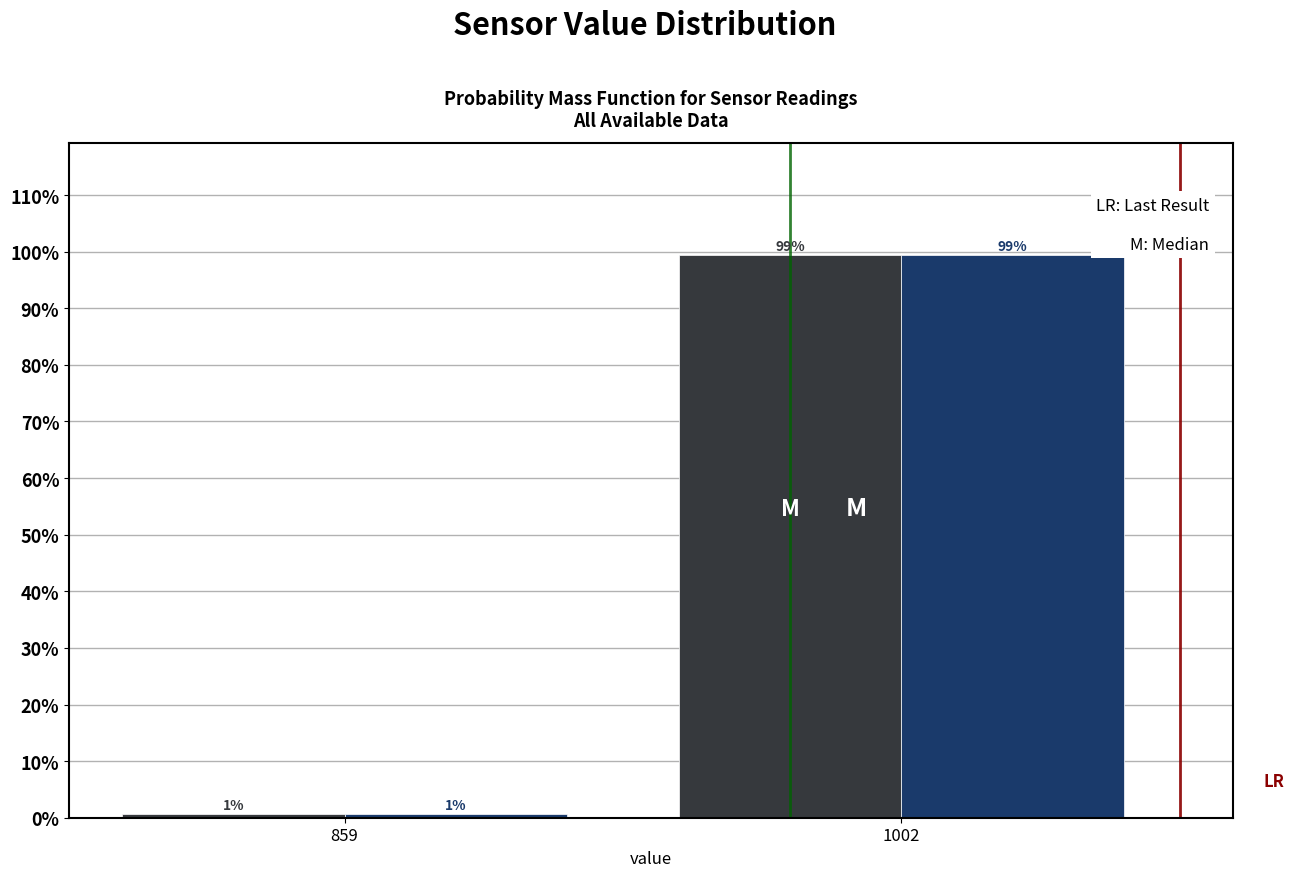

What is the greatest value displayed?

99.4